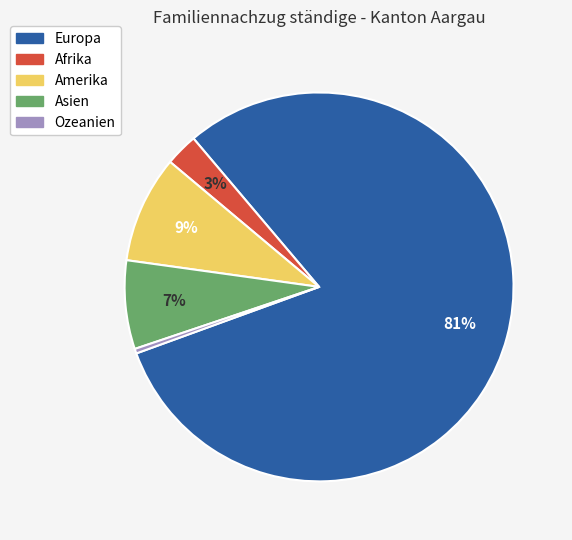

How many segments does this pie chart have?

5